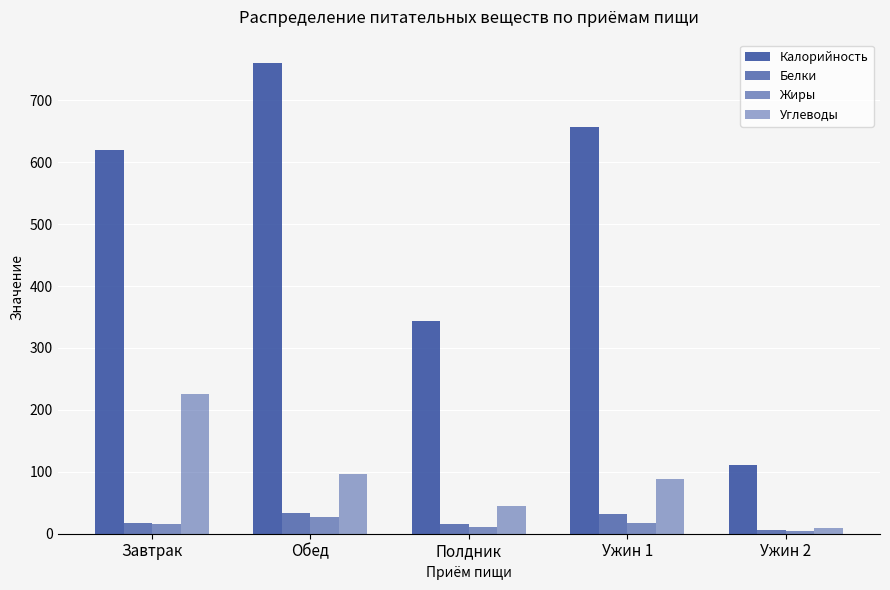

How many distinct data groups are displayed?

4